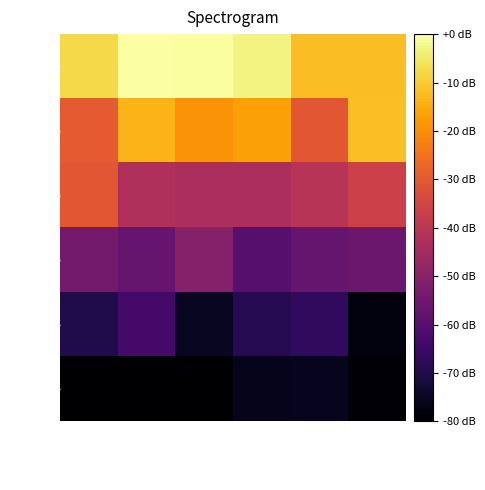

What is the minimum value shown in the chart?

-80.0